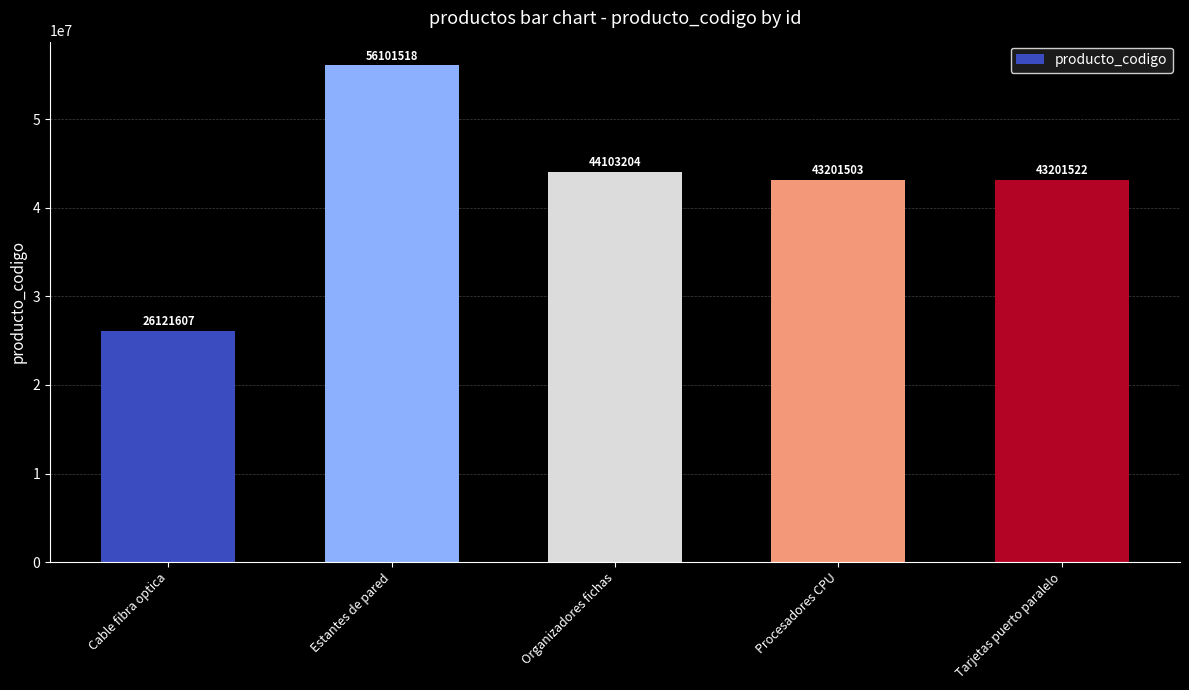

The chart shows a value of 72318695 at Tarjetas puerto paralelo. True or false?

False